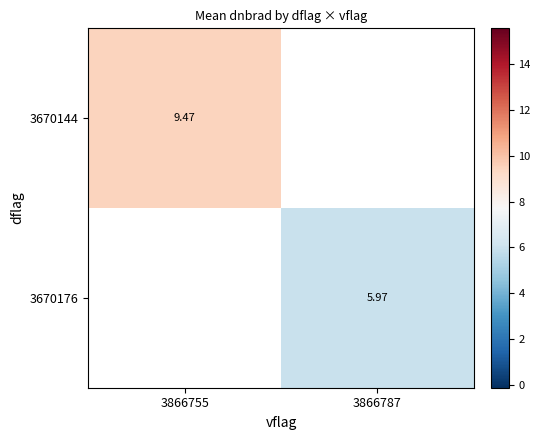

Is it true that 3670144 equals 6.0 at 3866755?

False